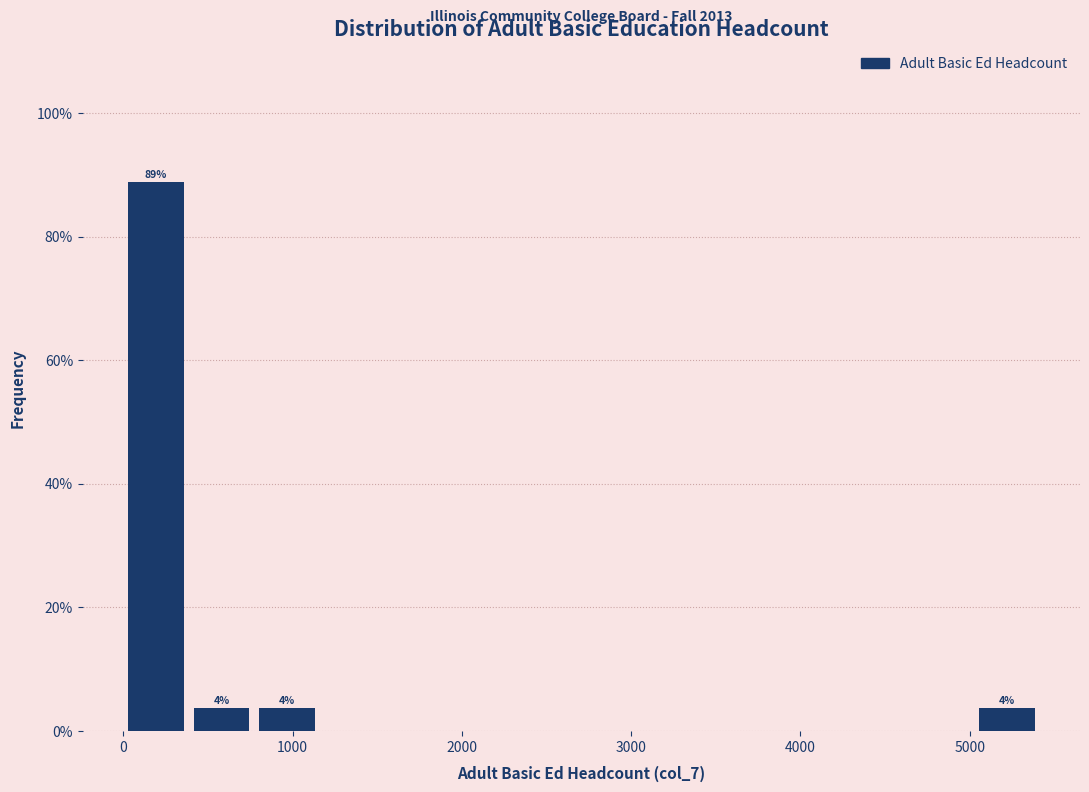

Around what value on the x-axis is the tallest bar? Give the approximate position of its centre, as read against the axis.

200